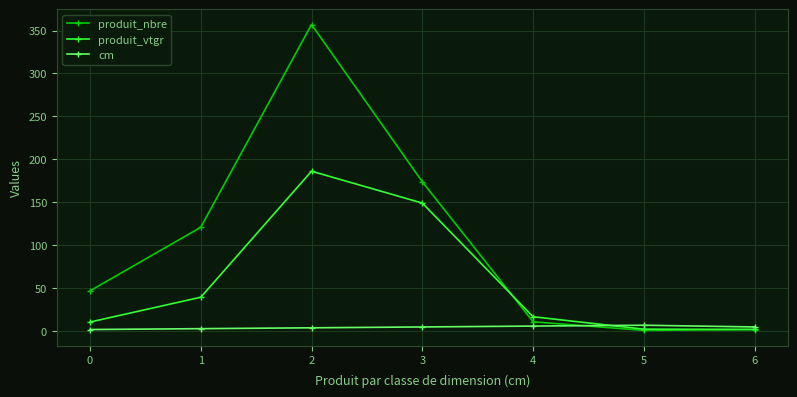

True or false: cm and produit_vtgr cross at least once.

True